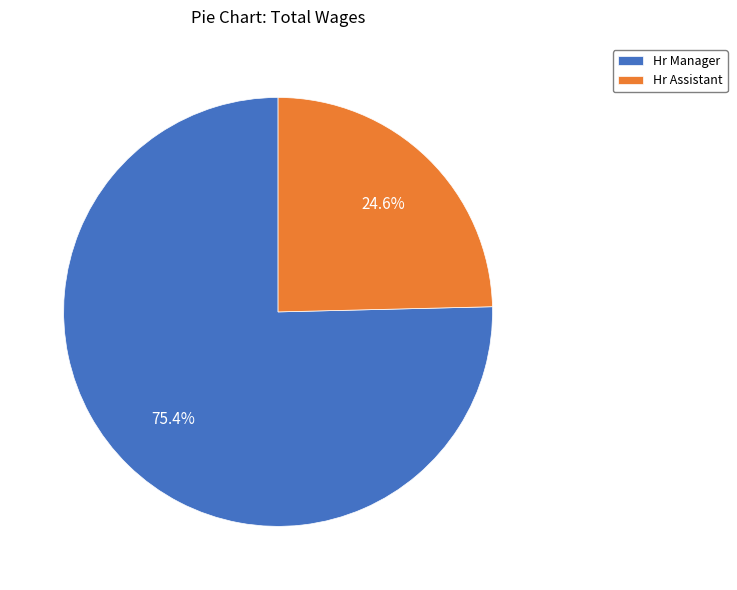

Count the number of slices in the pie.

2